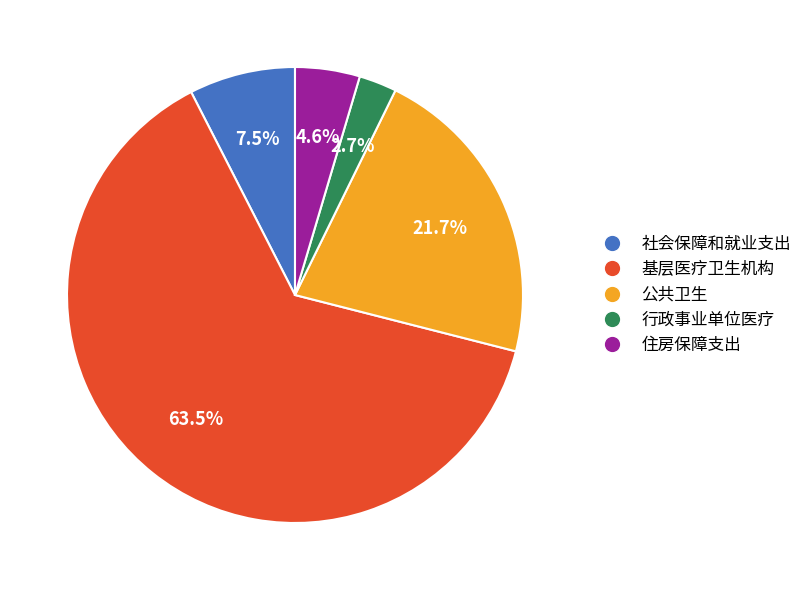

Does 基层医疗卫生机构 account for over 50% of the chart?

Yes